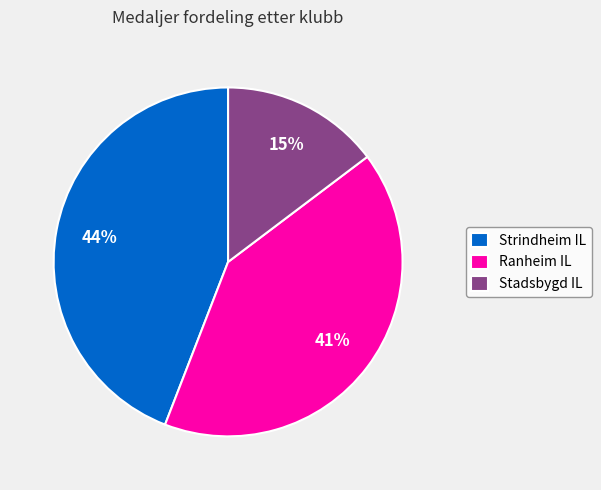

Which slice is the largest?

Strindheim IL